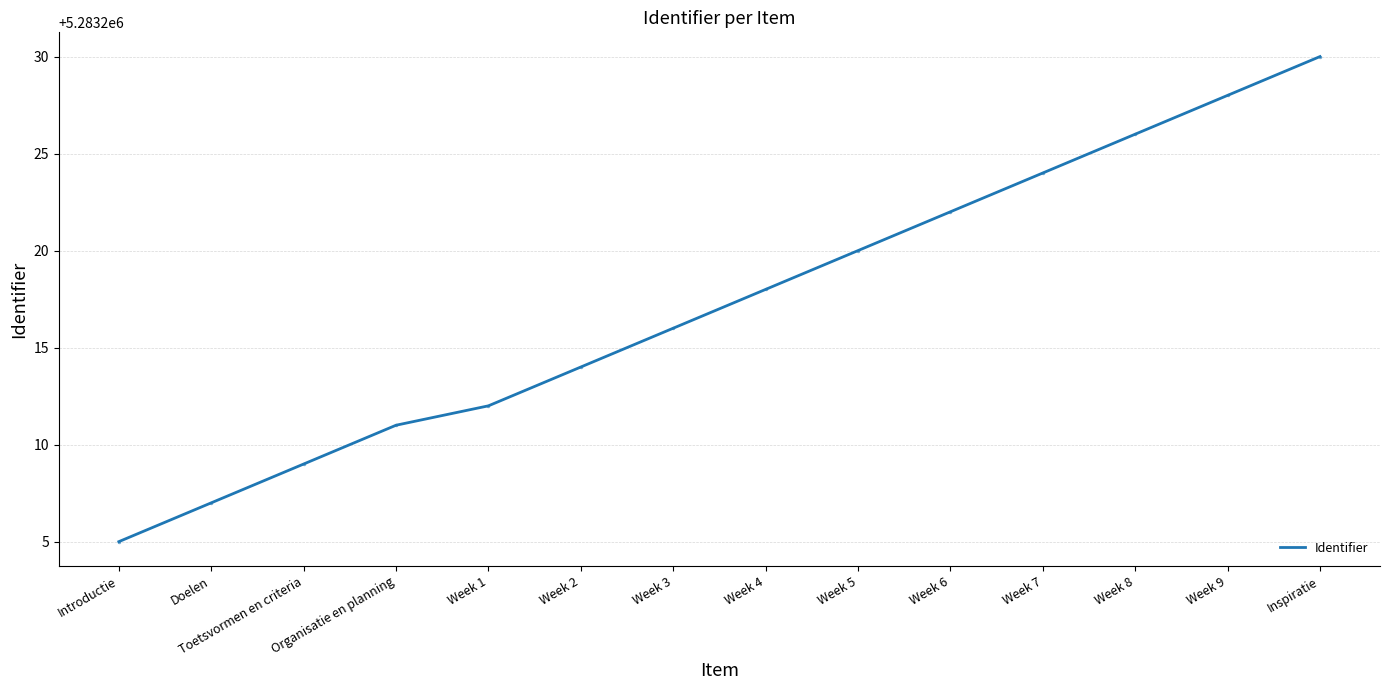

What is the change in value from Week 6 to Inspiratie?

+8